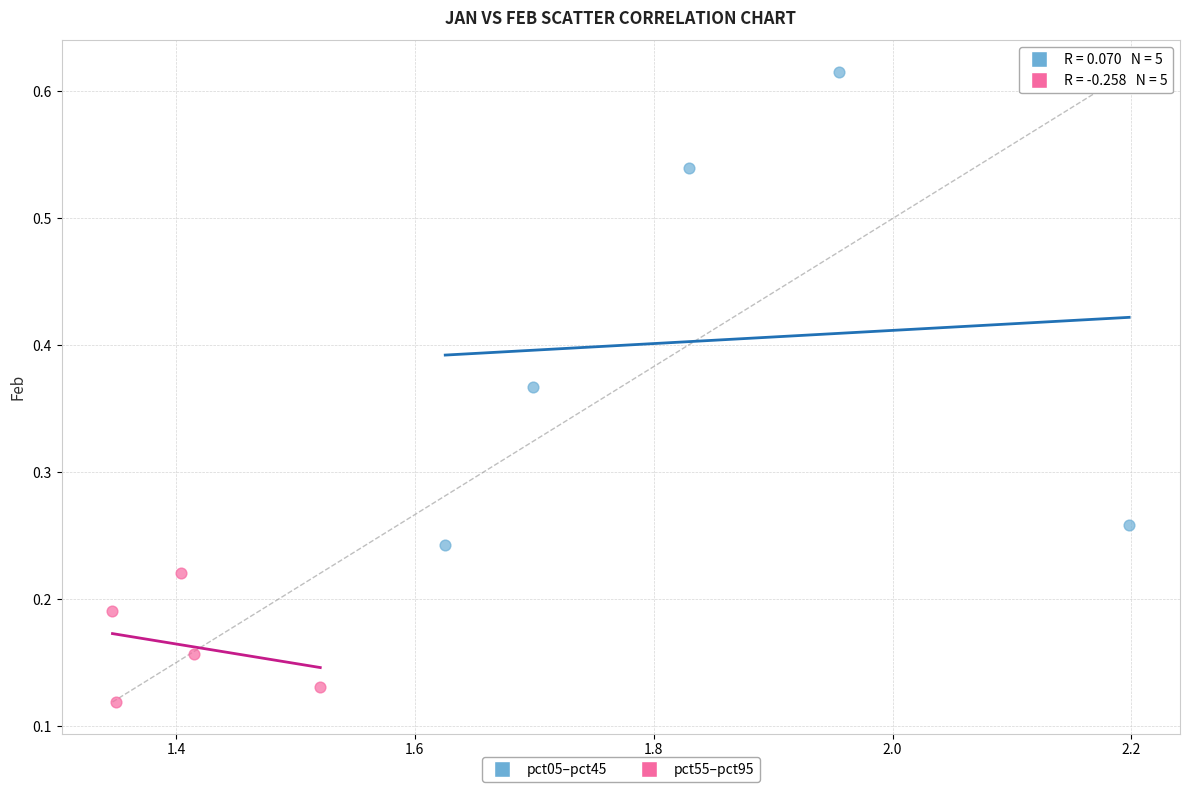

Which series contains the highest Y value?

pct05–pct45